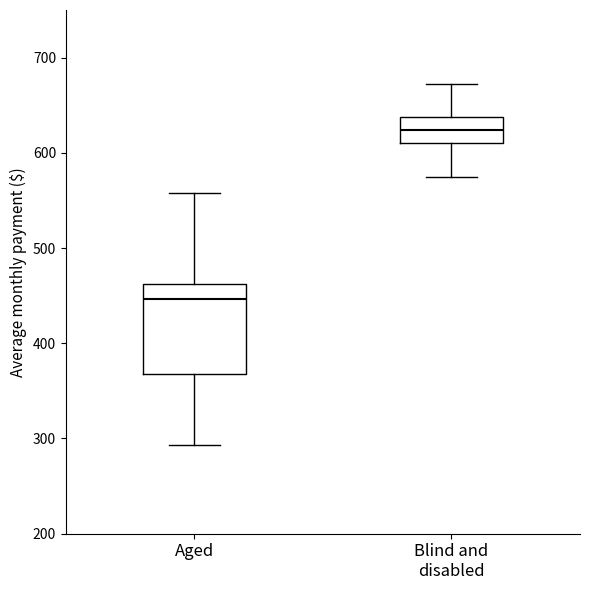

Comparing the boxes themselves (not the whiskers), which one is the tallest?

Aged